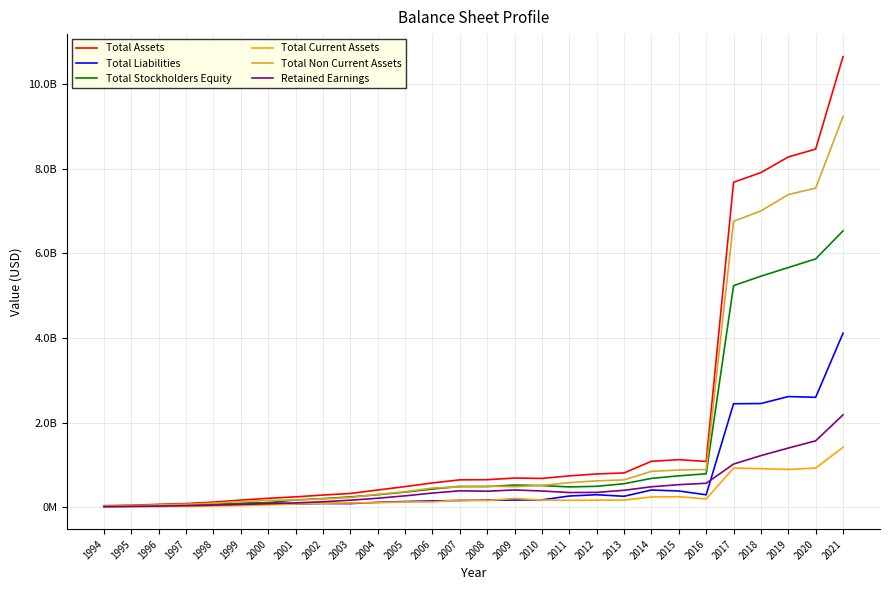

At 2019, list the series in order from largest to smallest.

Total Assets, Total Non Current Assets, Total Stockholders Equity, Total Liabilities, Retained Earnings, Total Current Assets